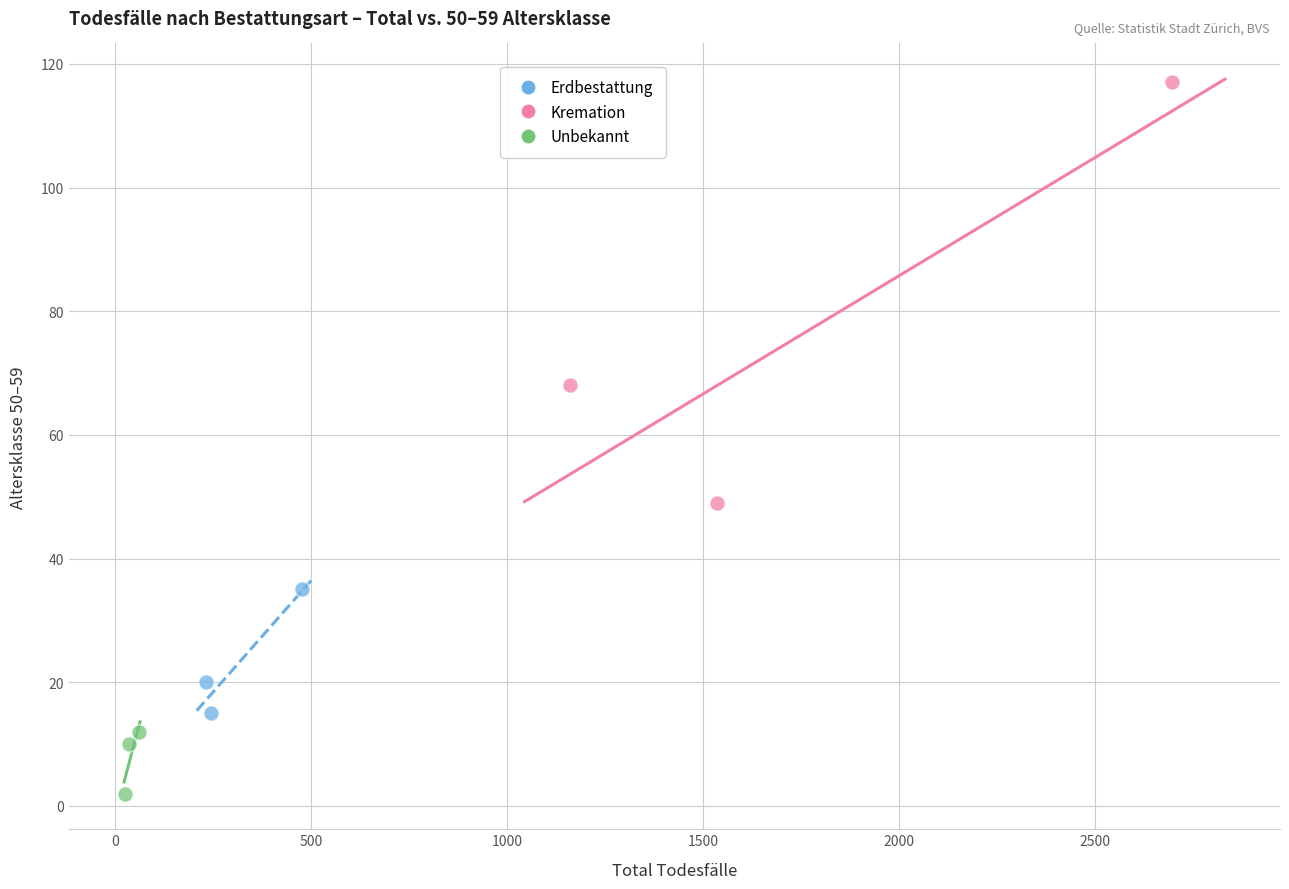

Which series contains the highest Y value?

Kremation